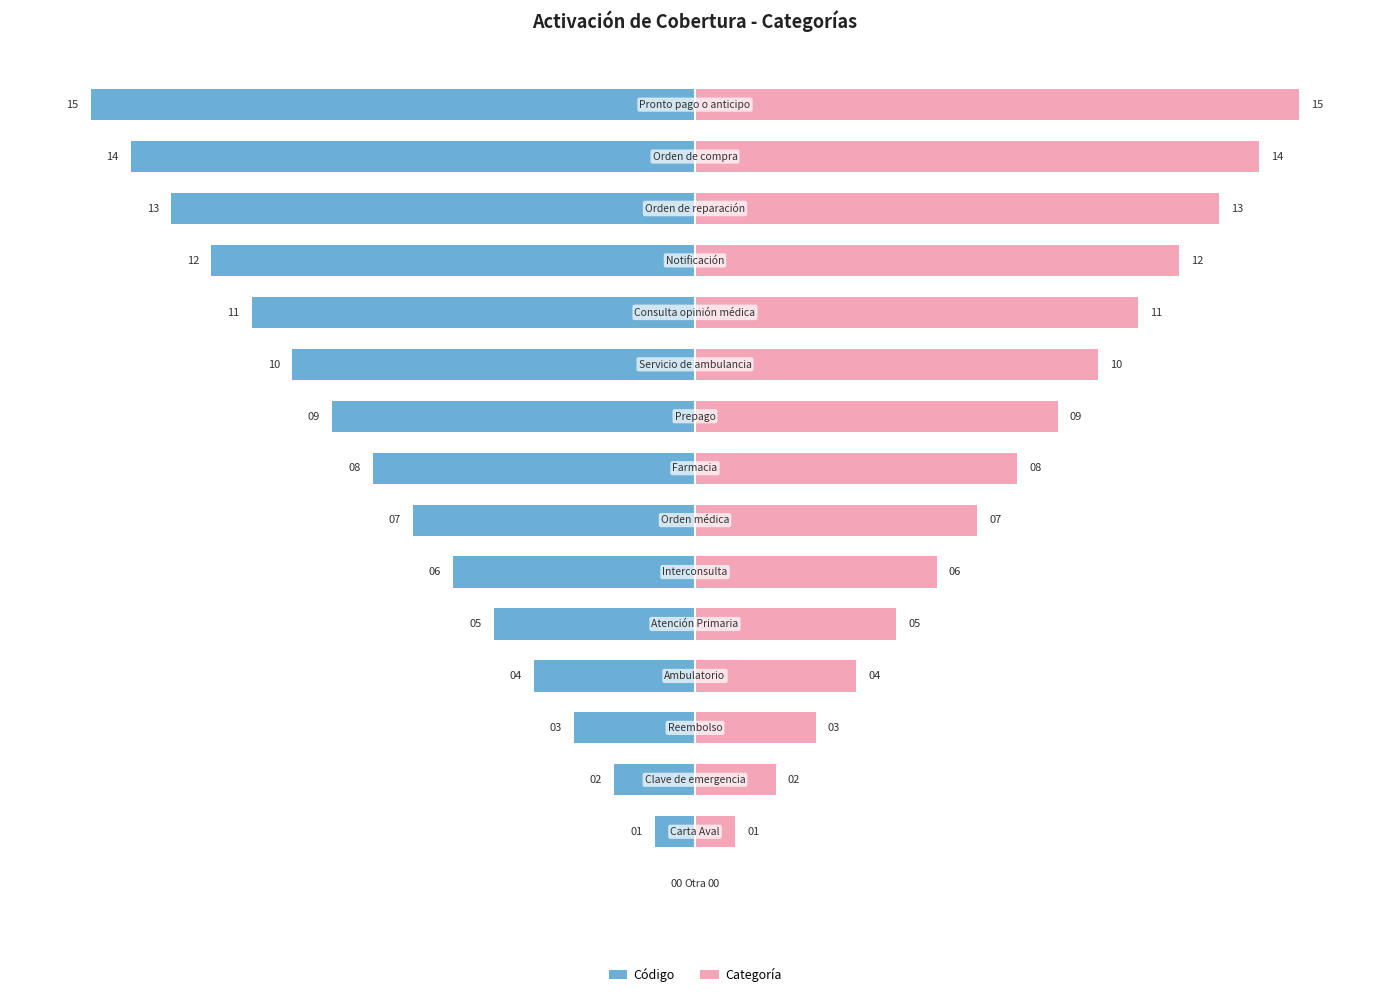

How many values in Código are below zero?

15